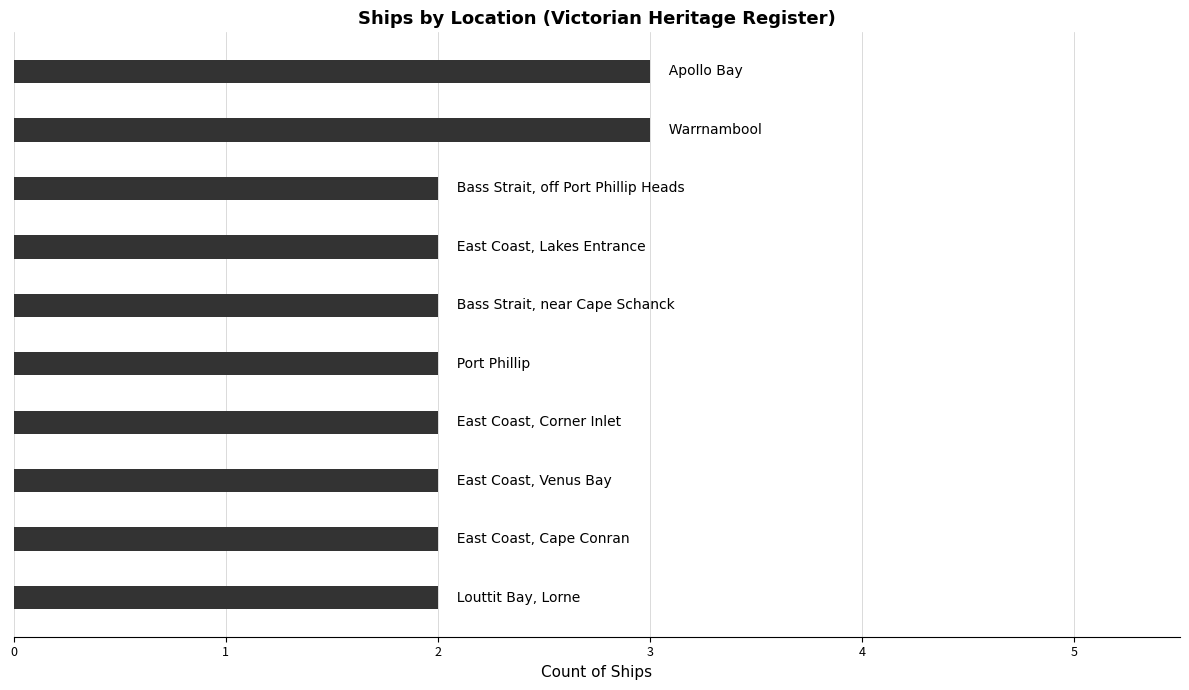

How many bars are there in total?

10